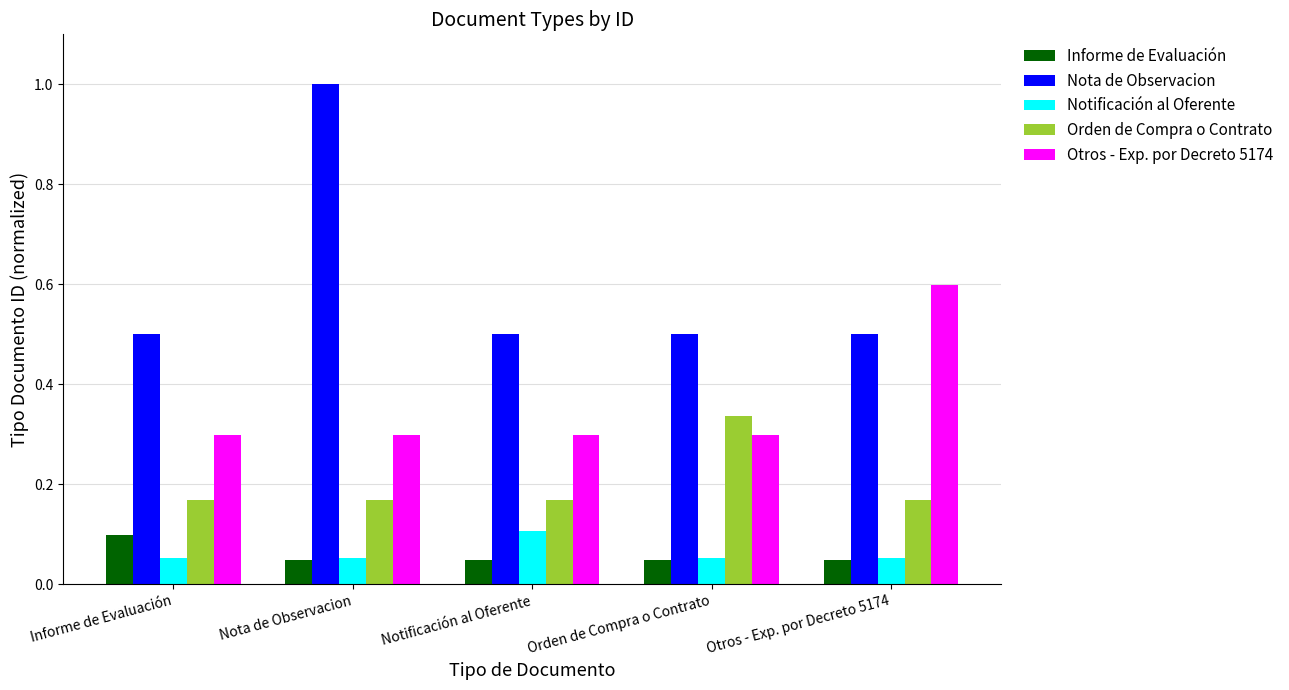

At how many categories does at least one series exceed 0?

5